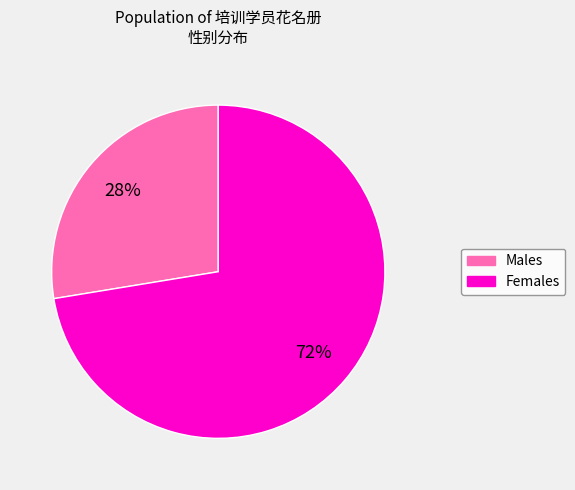

What is the largest slice in the pie chart?

Females